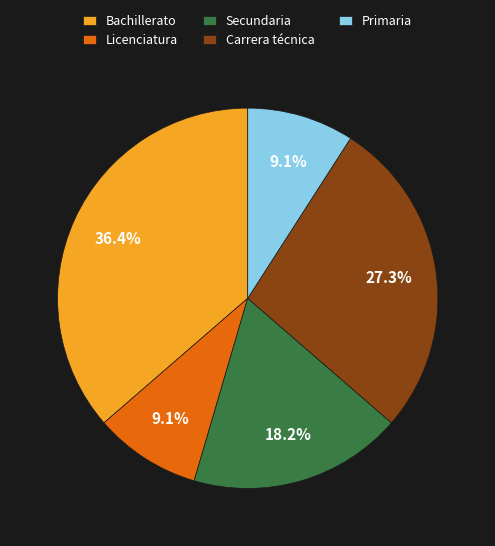

To the nearest percent, what is the average slice percentage?

20%